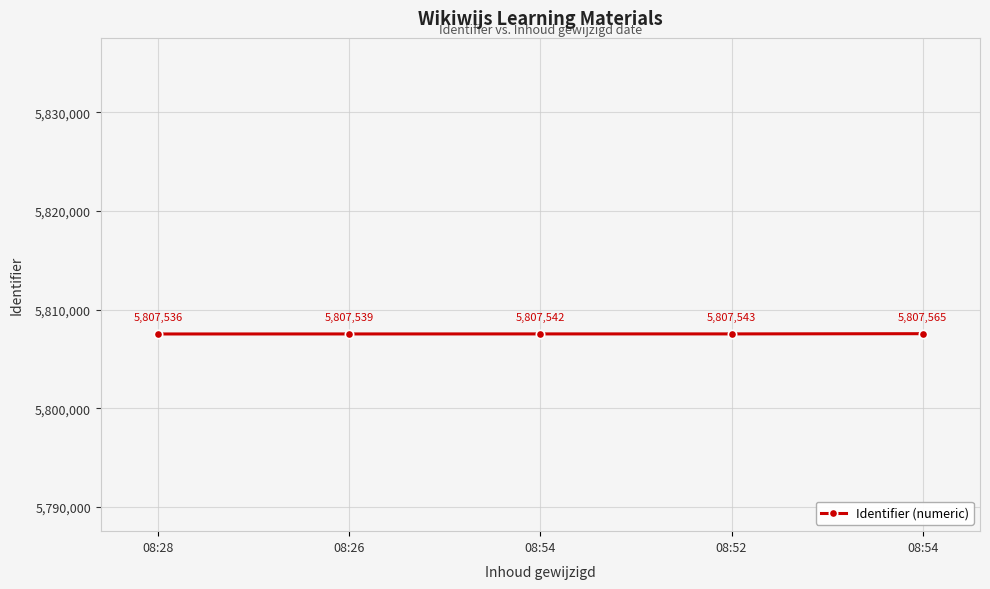

What is the difference between the values at 08:54 and 08:54?

23